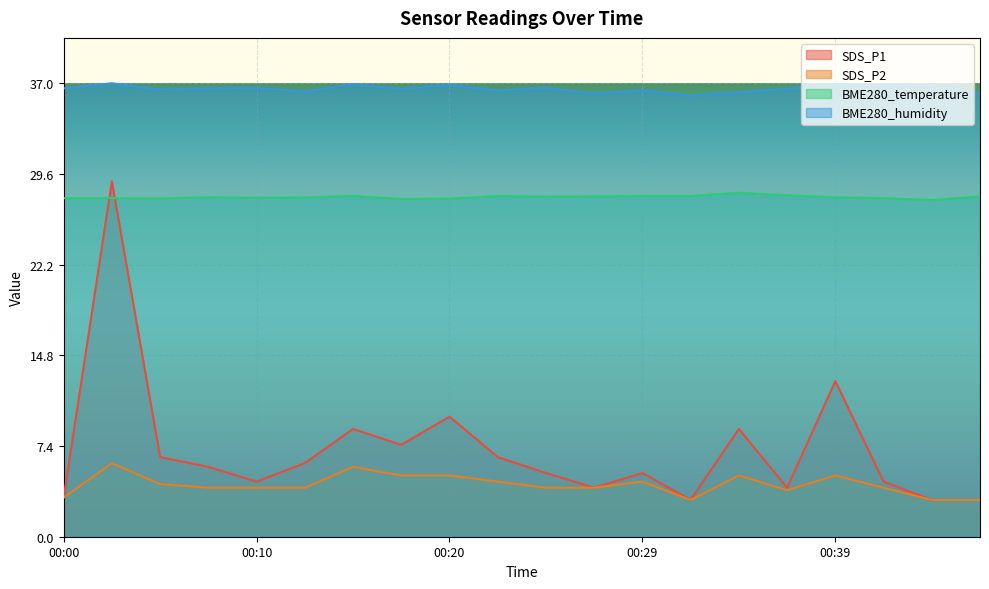

What is the smallest value displayed?

3.0